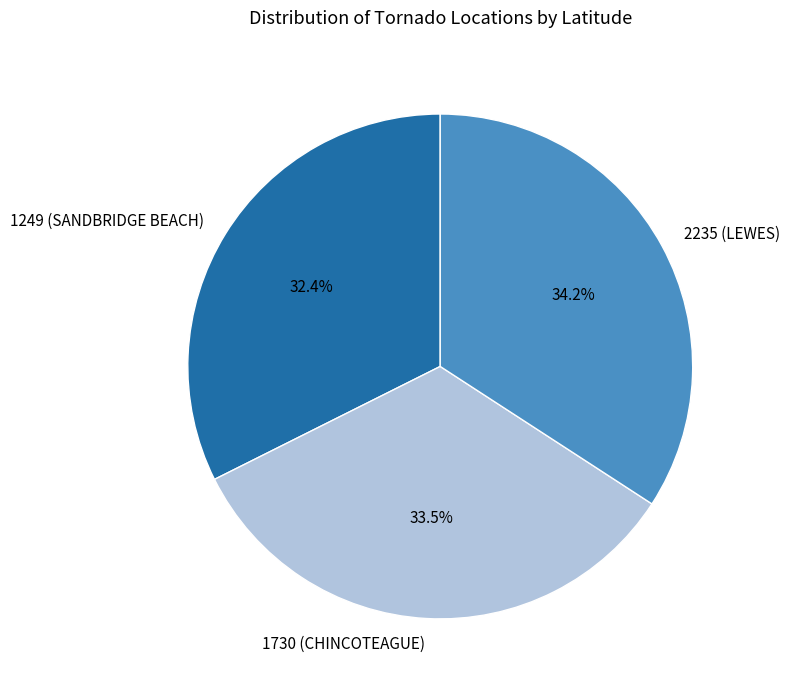

Count the number of slices in the pie.

3